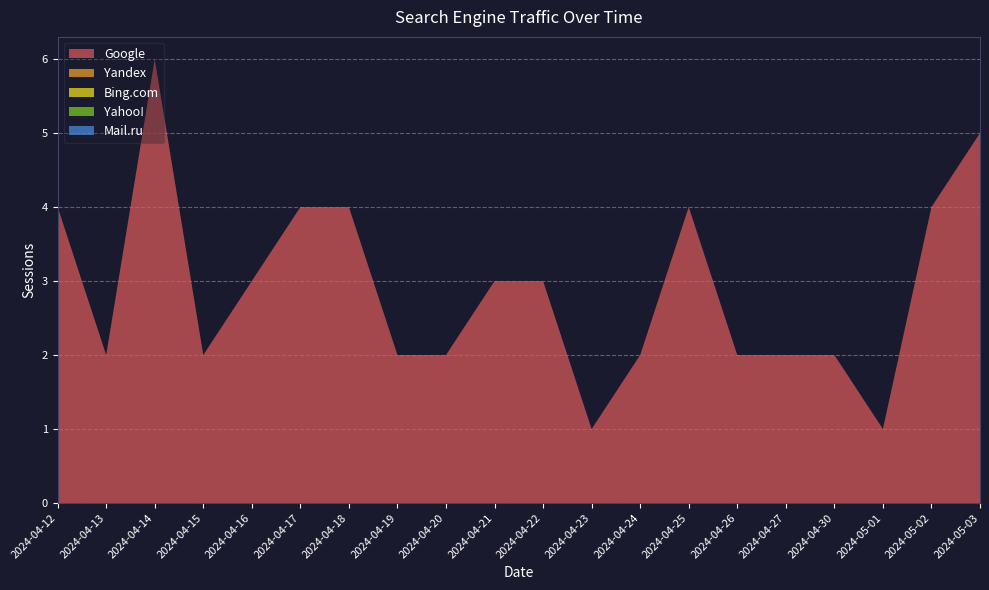

Reading left to right, transcribe all the data shown in this chart.

Google: 4	2	6	2	3	4	4	2	2	3	3	1	2	4	2	2	2	1	4	5
Yandex: 0	0	0	0	0	0	0	0	0	0	0	0	0	0	0	0	0	0	0	0
Bing.com: 0	0	0	0	0	0	0	0	0	0	0	0	0	0	0	0	0	0	0	0
Yahoo!: 0	0	0	0	0	0	0	0	0	0	0	0	0	0	0	0	0	0	0	0
Mail.ru: 0	0	0	0	0	0	0	0	0	0	0	0	0	0	0	0	0	0	0	0